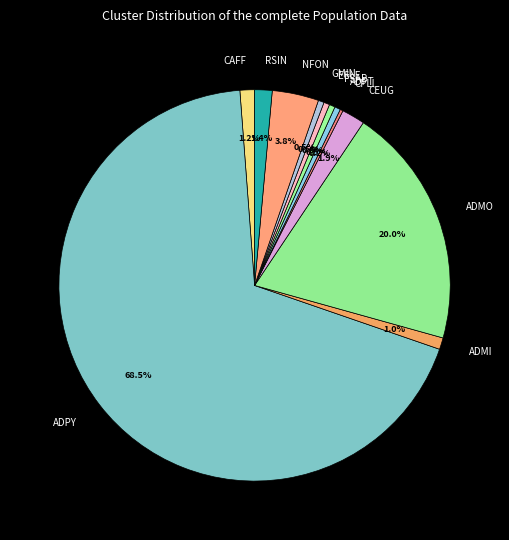

Is the sum of NFON and ADMO greater than half?

No